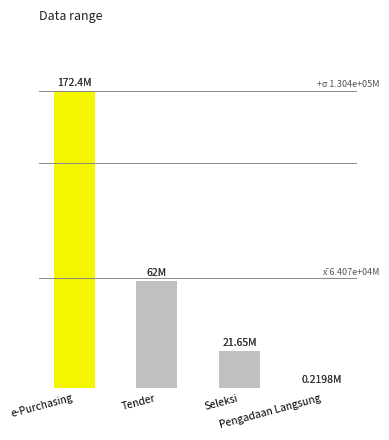

Reading left to right, transcribe all the data shown in this chart.

e-Purchasing=172425750000	Tender=61998856200	Seleksi=21645949350	Pengadaan Langsung=219792000